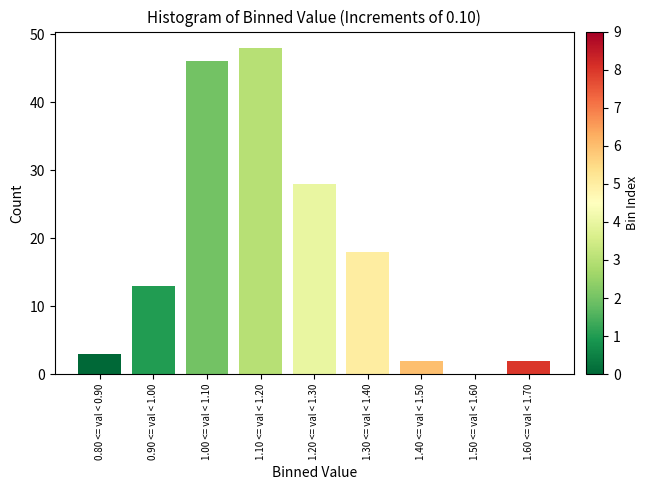

Reading left to right, what are all the values shown in this chart?

0.80 <= val < 0.90=3	0.90 <= val < 1.00=13	1.00 <= val < 1.10=46	1.10 <= val < 1.20=48	1.20 <= val < 1.30=28	1.30 <= val < 1.40=18	1.40 <= val < 1.50=2	1.50 <= val < 1.60=0	1.60 <= val < 1.70=2